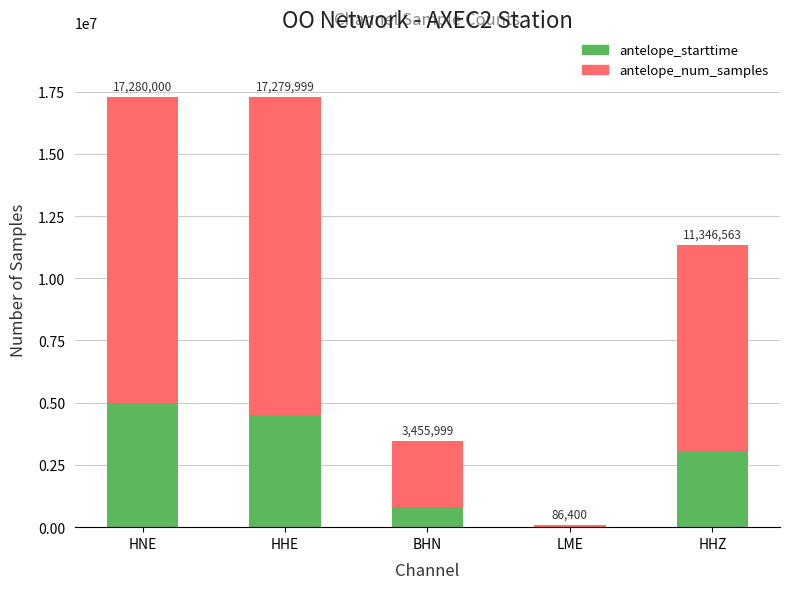

Are the bars horizontal?

No